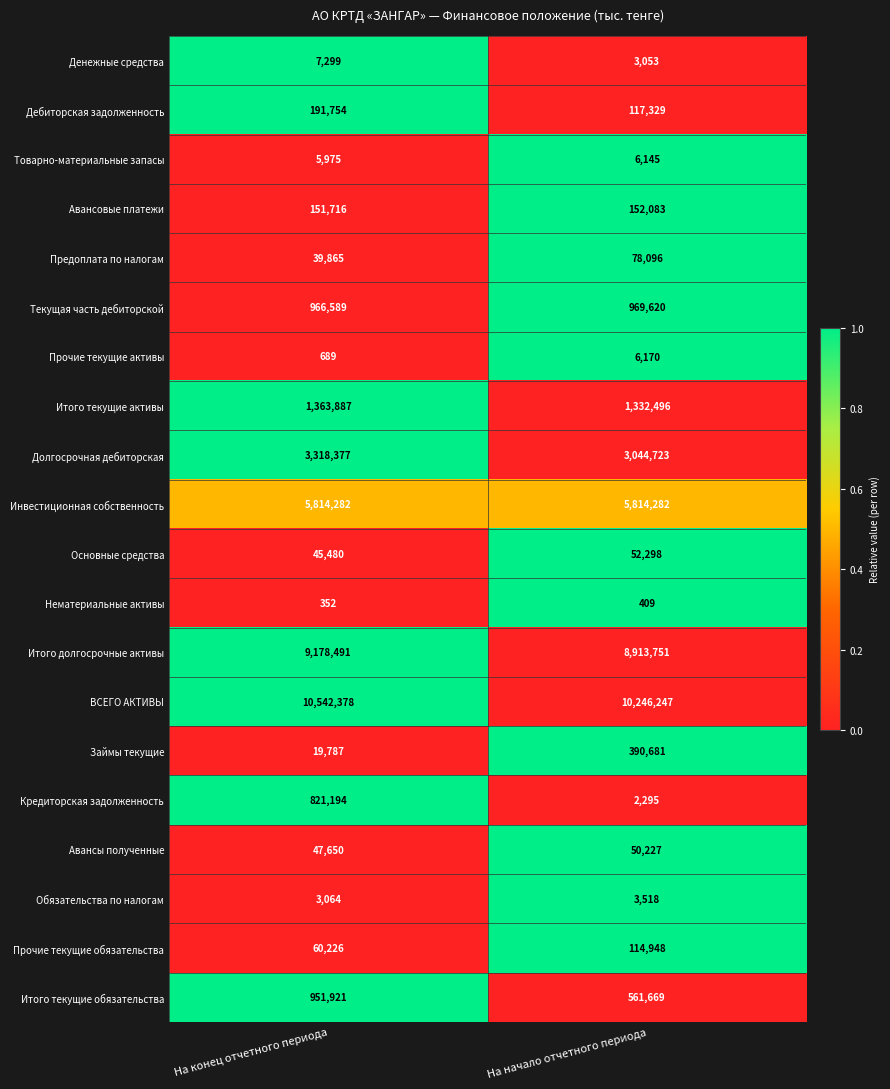

The value of Итого текущие активы at На начало отчетного периода is 2237517. True or false?

False